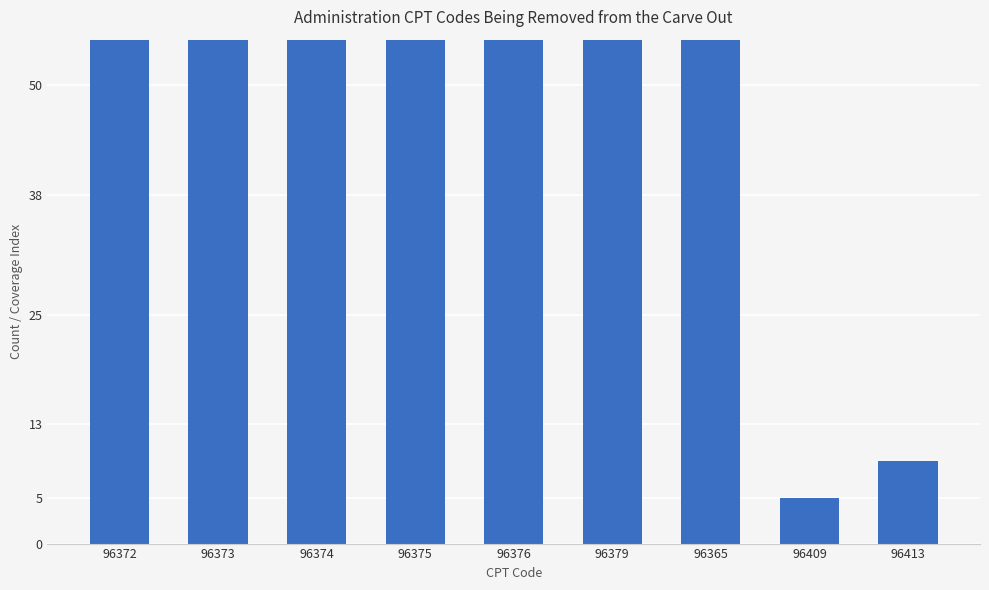

Reading left to right, extract all data points from this chart.

96372=68	96373=69	96374=70	96375=71	96376=72	96379=75	96365=61	96409=5	96413=9